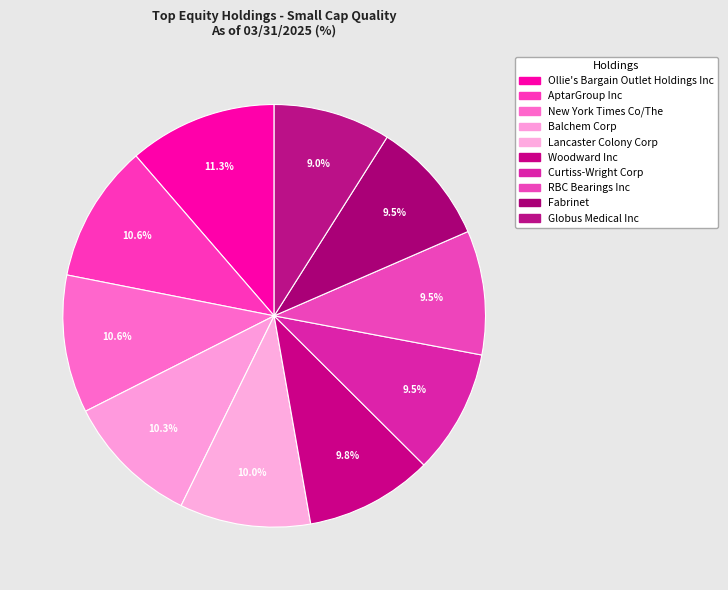

Rank the categories by value from highest to lowest.

Ollie's Bargain Outlet Holdings Inc, AptarGroup Inc, New York Times Co/The, Balchem Corp, Lancaster Colony Corp, Woodward Inc, Curtiss-Wright Corp, RBC Bearings Inc, Fabrinet, Globus Medical Inc